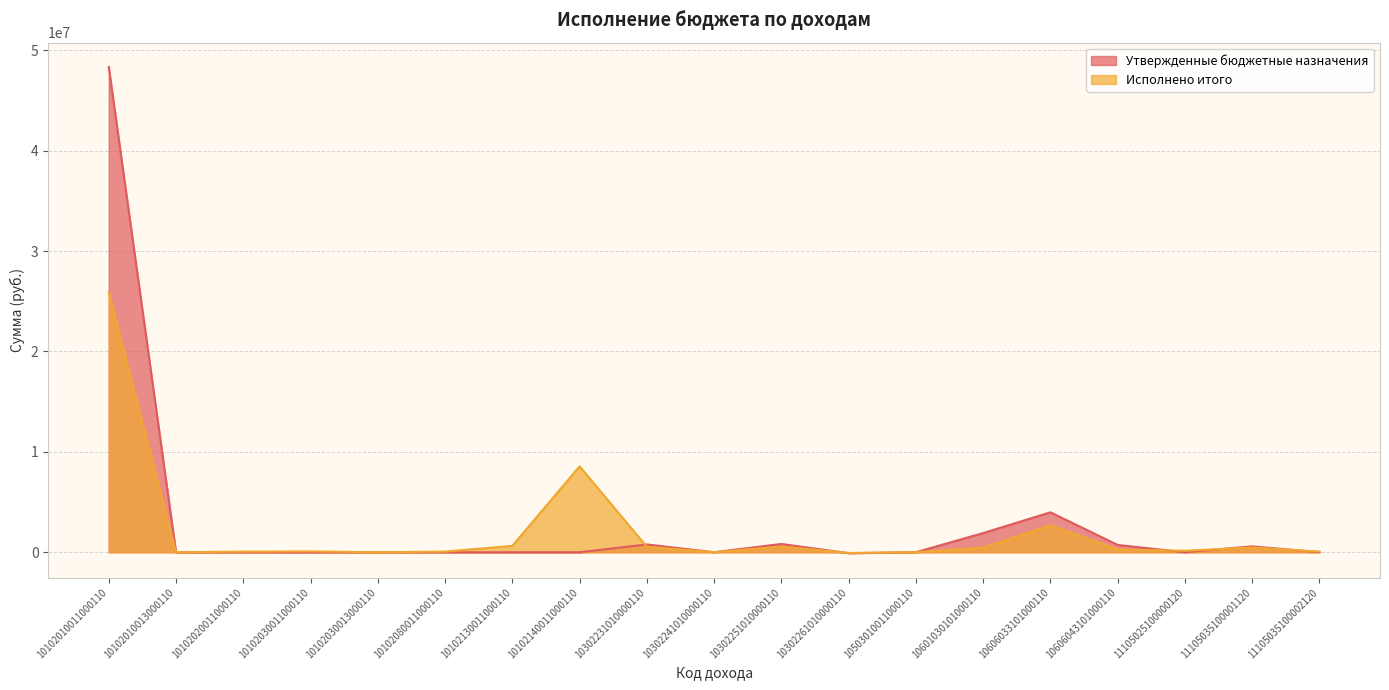

How many intersections are there between Утвержденные бюджетные назначения and Исполнено итого?

7